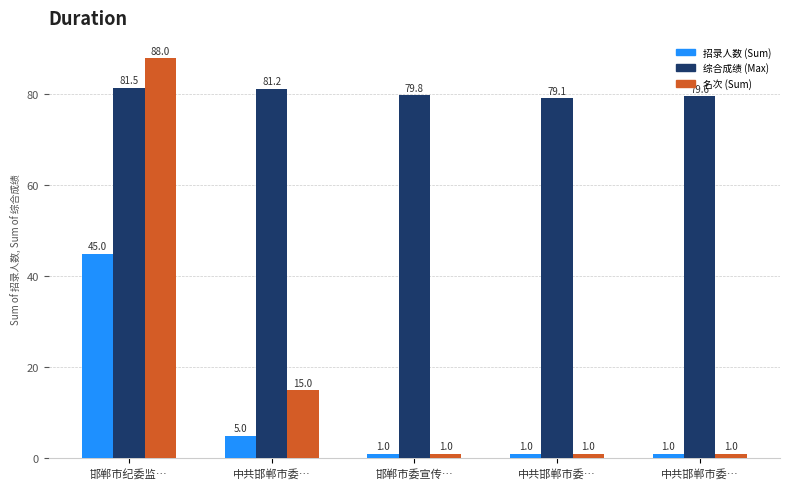

What is the average value of the 综合成绩 (Max) series?

80.2